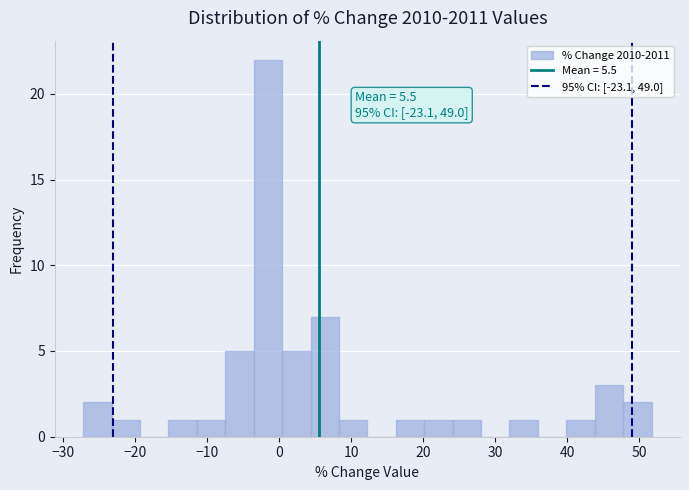

Read against the x-axis, roughly where is the centre of the tallest bar?

-2